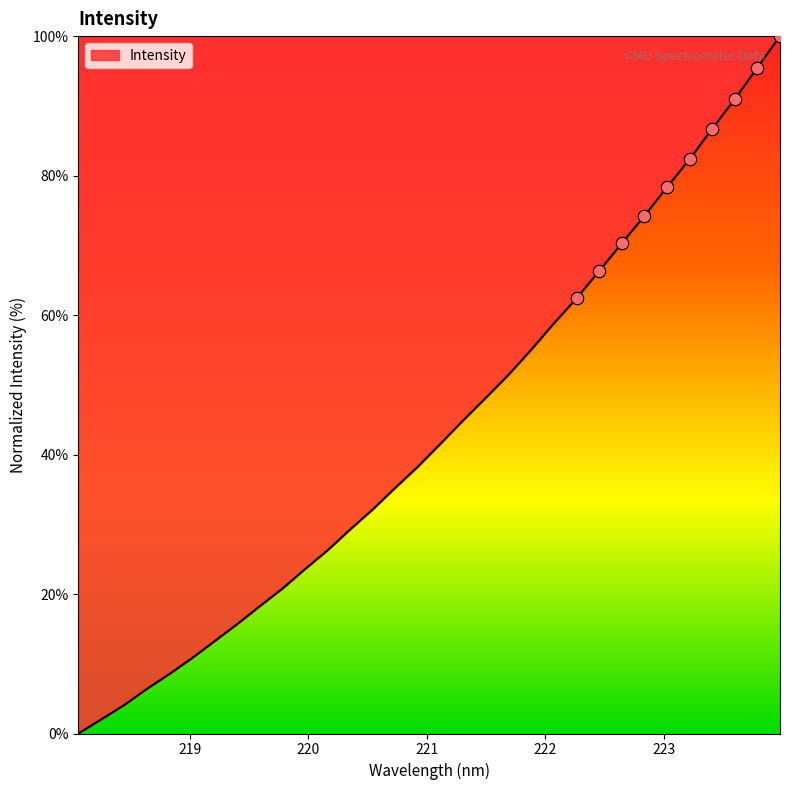

What is the maximum value shown in the chart?

100.0